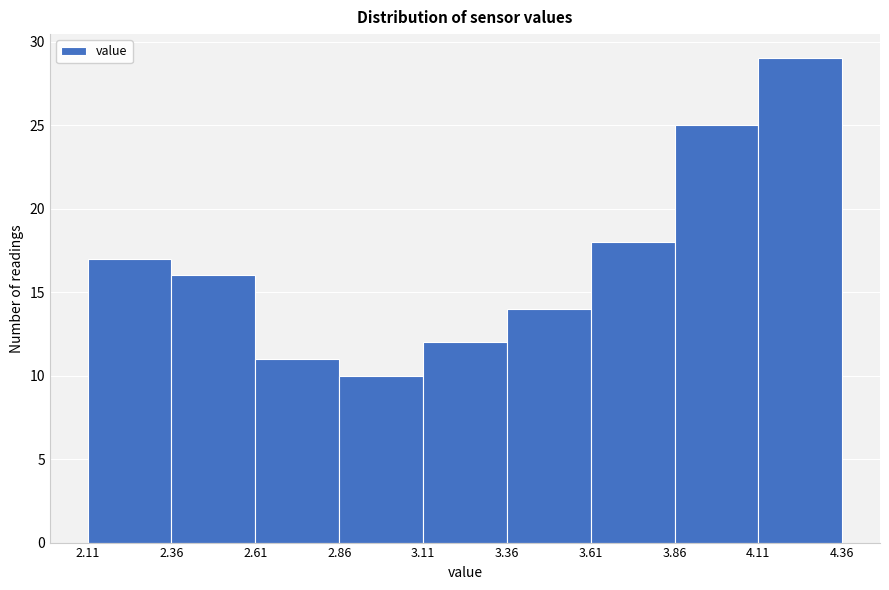

Reading left to right, transcribe this chart: for each bar, give the range it covers on the x-axis and its height. The values are not printed on the chart, so give them approximately, as read against the axis.

2.11 to 2.36: 17
2.36 to 2.61: 16
2.61 to 2.86: 11
2.86 to 3.11: 10
3.11 to 3.36: 12
3.36 to 3.61: 14
3.61 to 3.86: 18
3.86 to 4.11: 25
4.11 to 4.36: 29